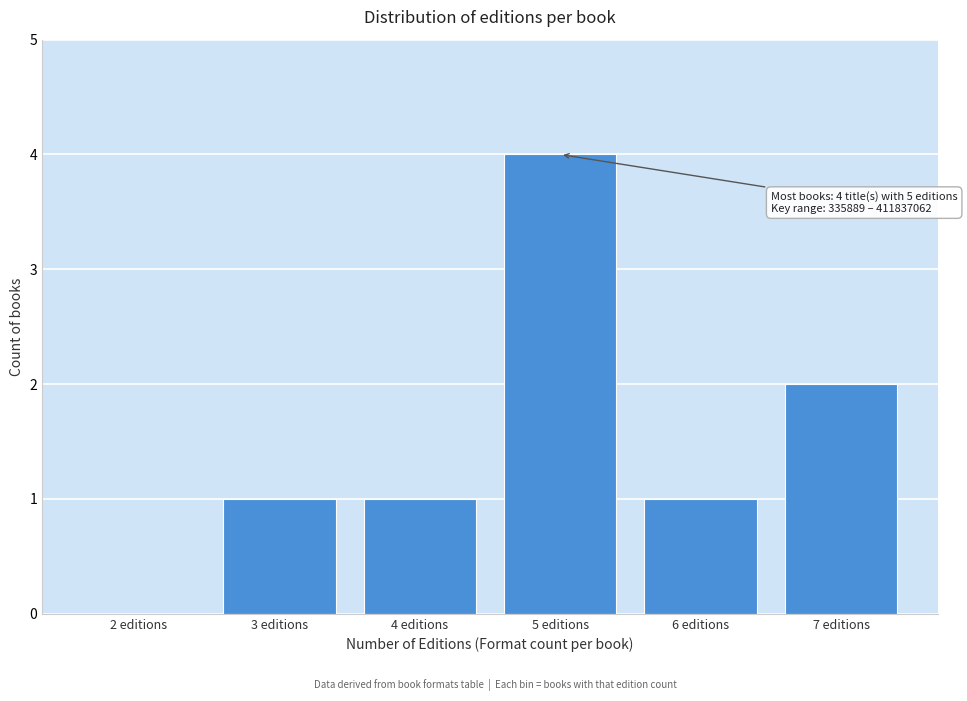

Reading left to right, what are all the values shown in this chart?

2 editions=0	3 editions=1	4 editions=1	5 editions=4	6 editions=1	7 editions=2